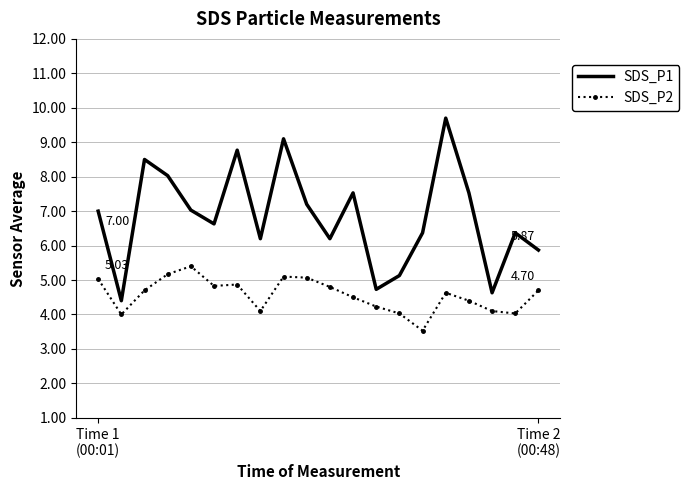

Count the number of data series in this chart.

2